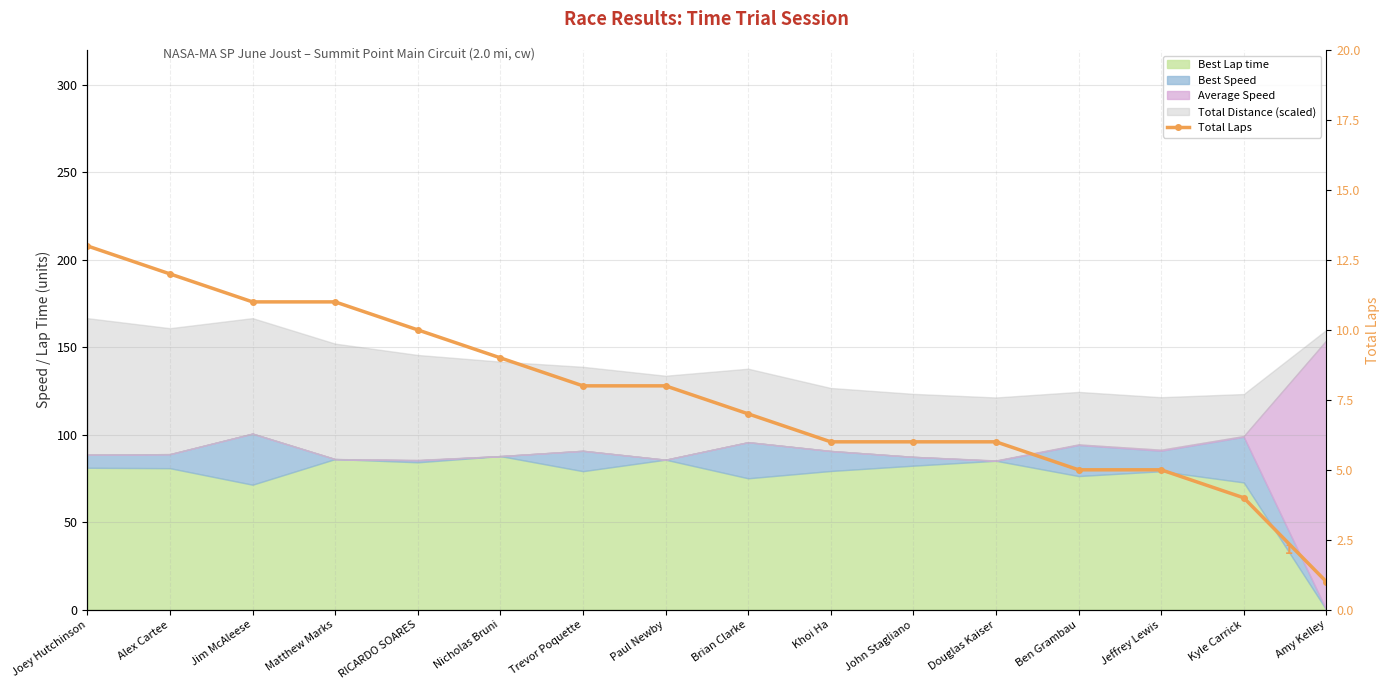

How many data points are less than 8?

8